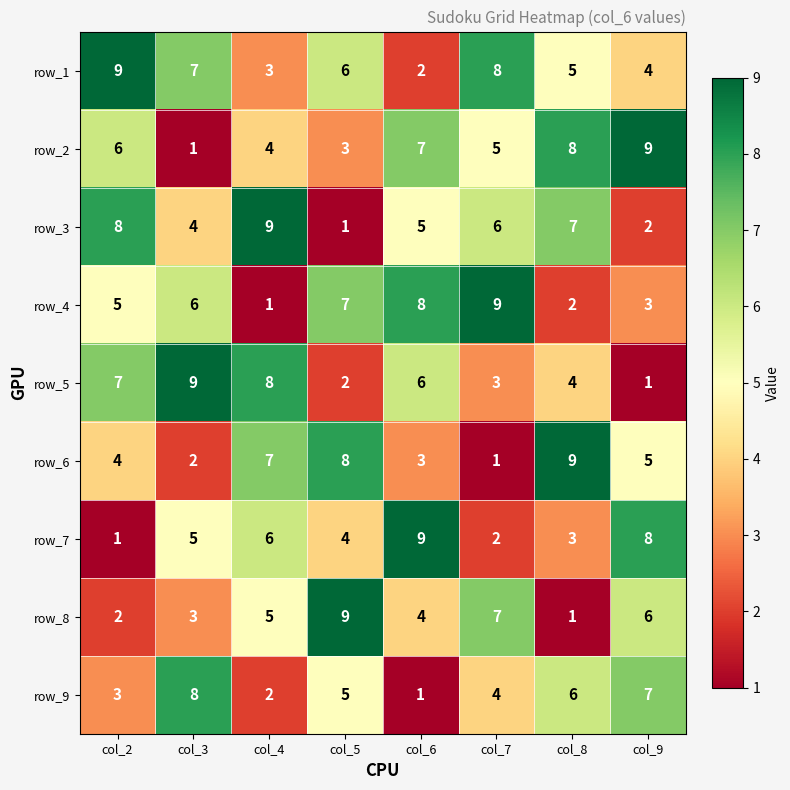

At how many categories does at least one series exceed 4?

8